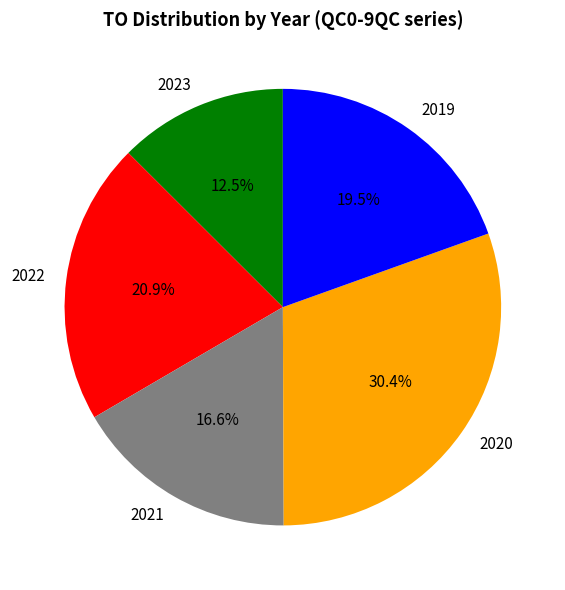

Combined, do 2019 and 2021 account for over 50%?

No